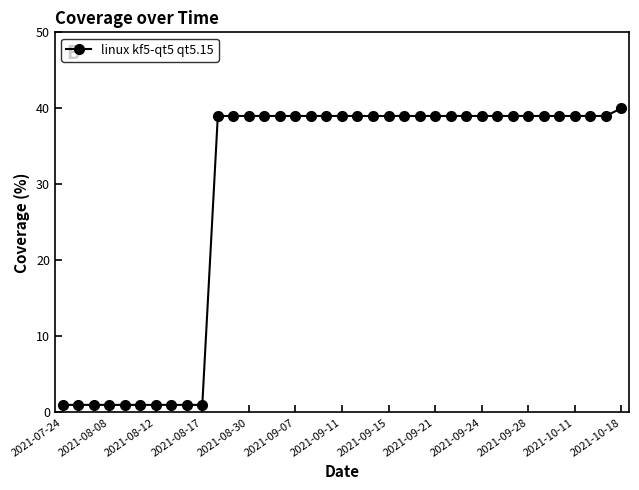

What is the average value?

29